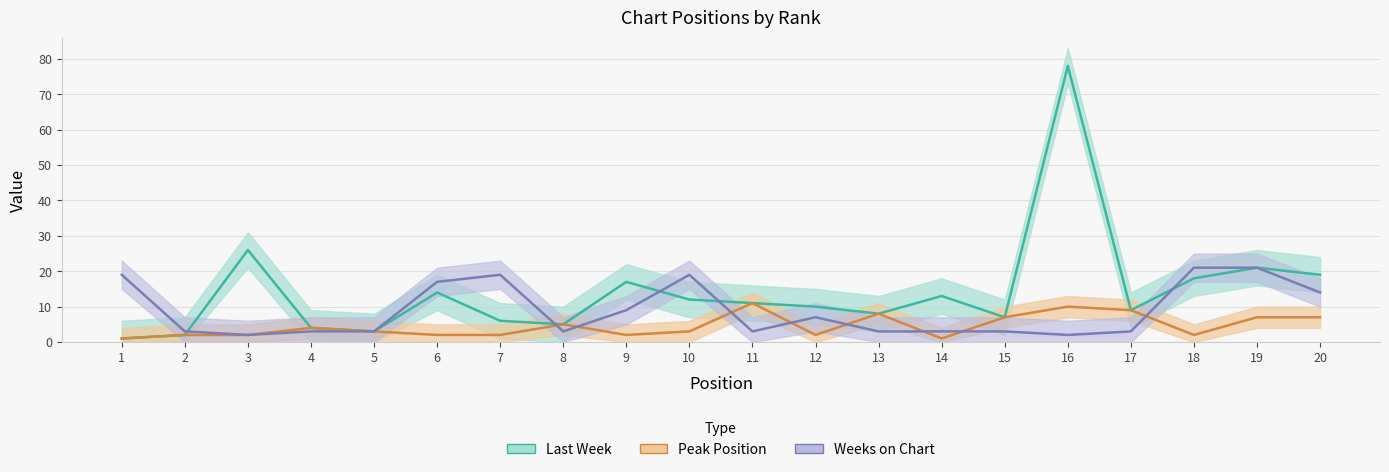

Between which two adjacent categories do Weeks on Chart and Peak Position first intersect?

7 and 8